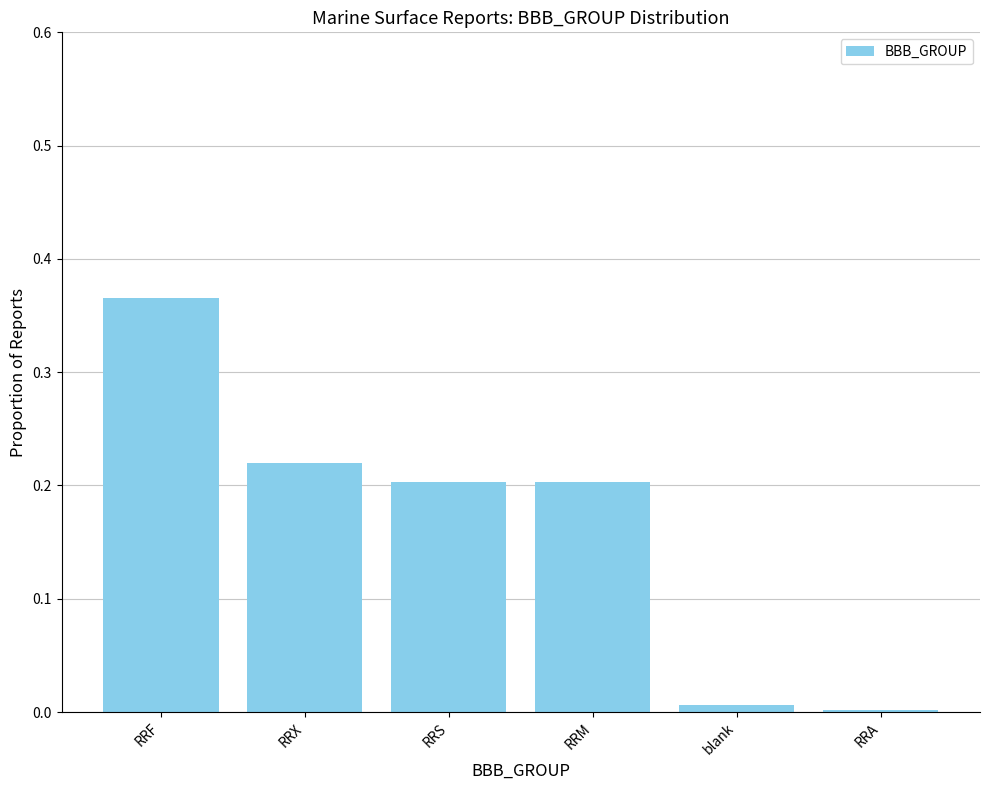

The chart shows a value of 0.1 at RRM. True or false?

False